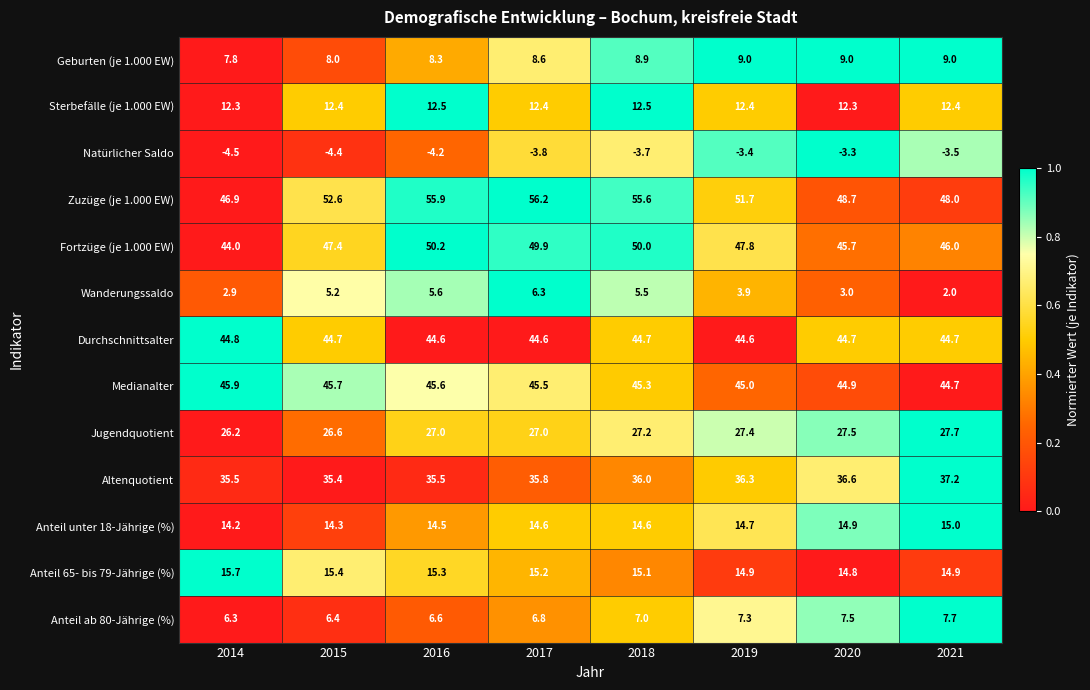

At 2020, list the series in order from largest to smallest.

Zuzüge (je 1.000 EW), Fortzüge (je 1.000 EW), Medianalter, Durchschnittsalter, Altenquotient, Jugendquotient, Anteil unter 18-Jährige (%), Anteil 65- bis 79-Jährige (%), Sterbefälle (je 1.000 EW), Geburten (je 1.000 EW), Anteil ab 80-Jährige (%), Wanderungssaldo, Natürlicher Saldo